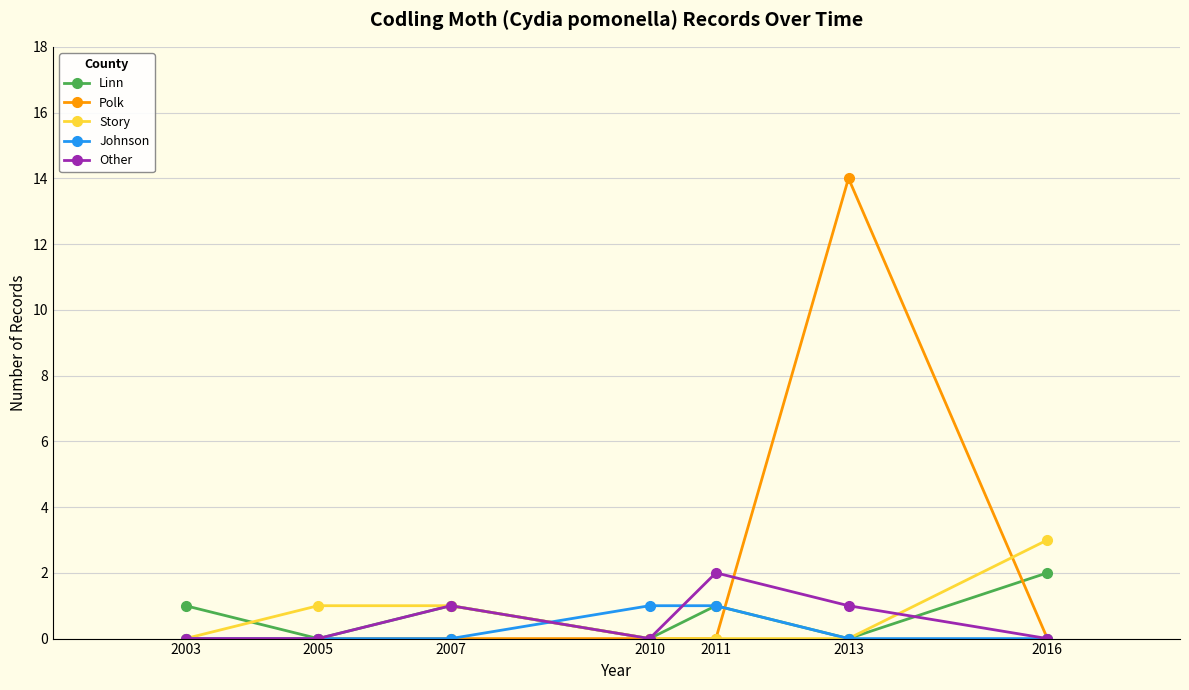

Is the value of Johnson at 2007 greater than the value of Story at 2016?

No